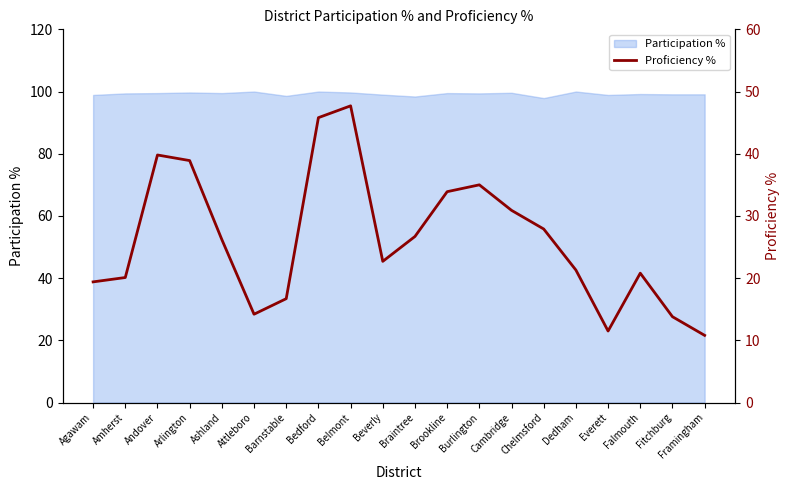

What is the lowest value of the Participation % series?

97.9